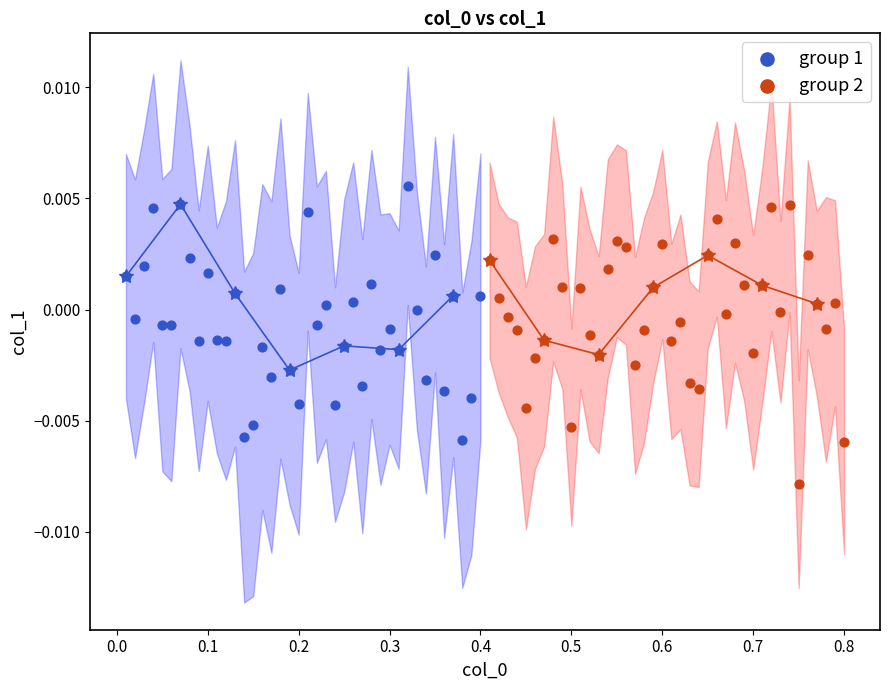

Which series reaches the minimum Y coordinate?

group 2